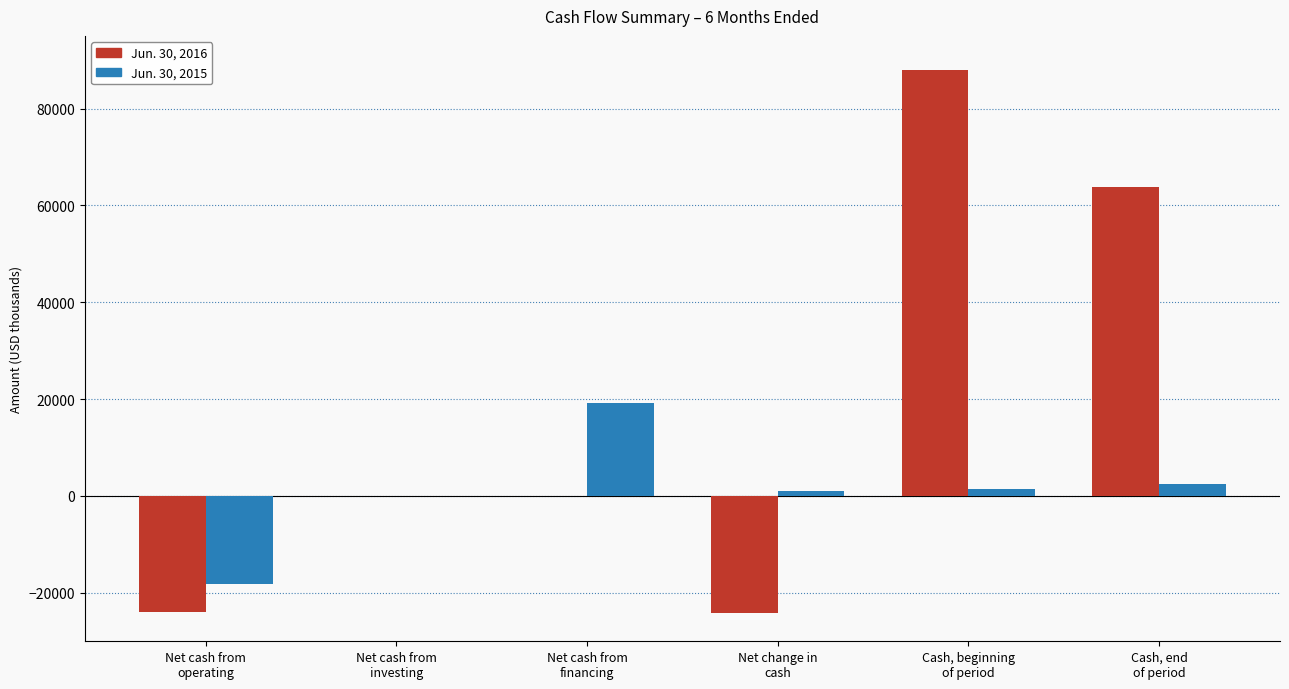

Which series changed the most between Net cash from
financing and Net change in
cash?

Jun. 30, 2016